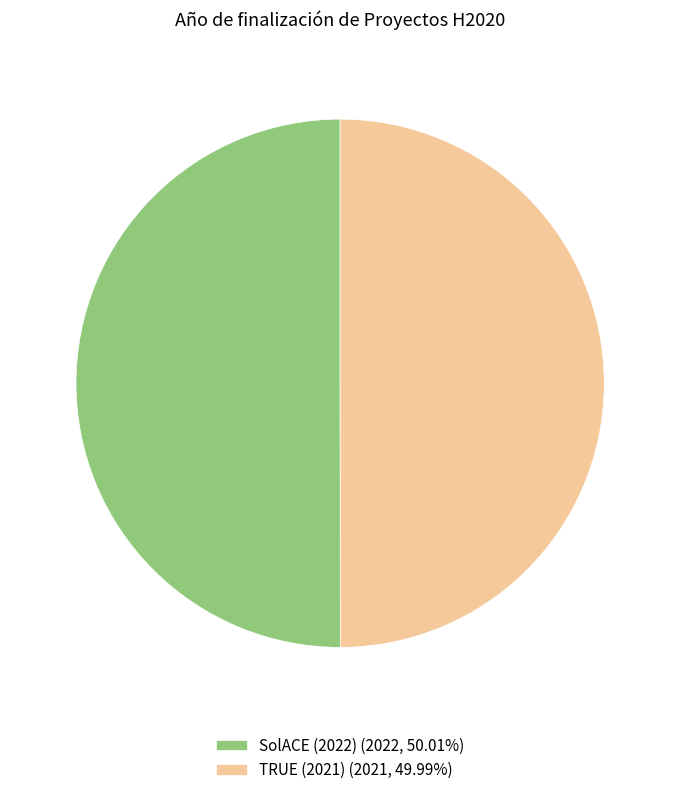

Approximately how many times larger is the value at TRUE (2021) (2021, 49.99%) compared to SolACE (2022) (2022, 50.01%)?

1.0